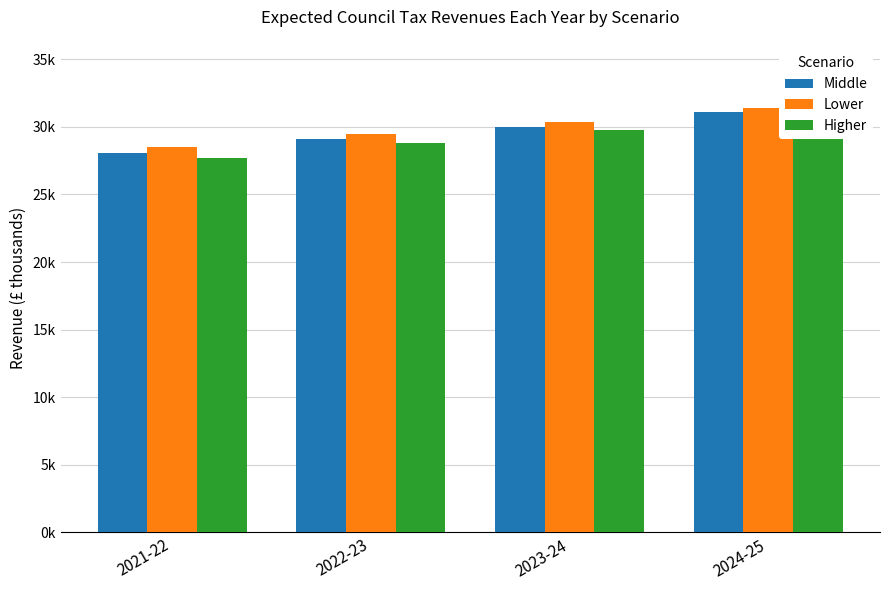

At which category does the chart reach its peak across all series?

2024-25